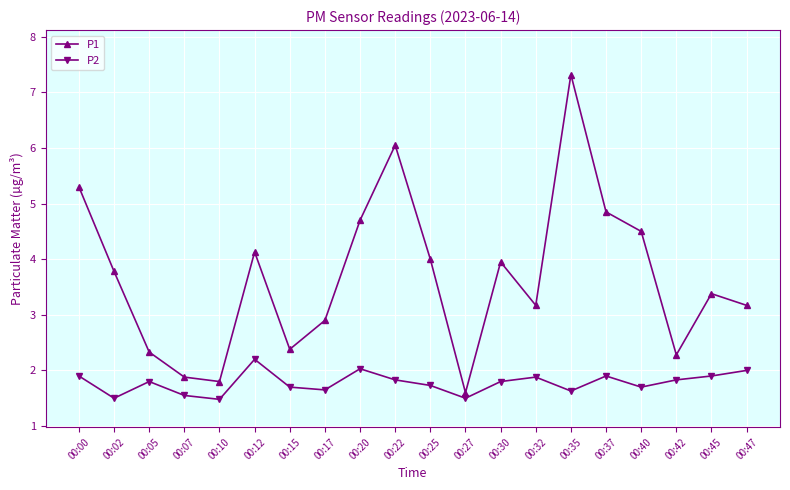

What is the maximum value shown in the chart?

7.3